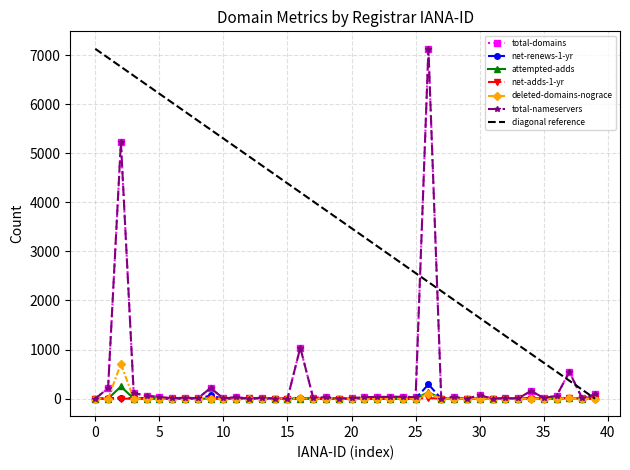

At 15, list the series in order from smallest to largest.

net-renews-1-yr, attempted-adds, net-adds-1-yr, deleted-domains-nograce, total-domains, total-nameservers